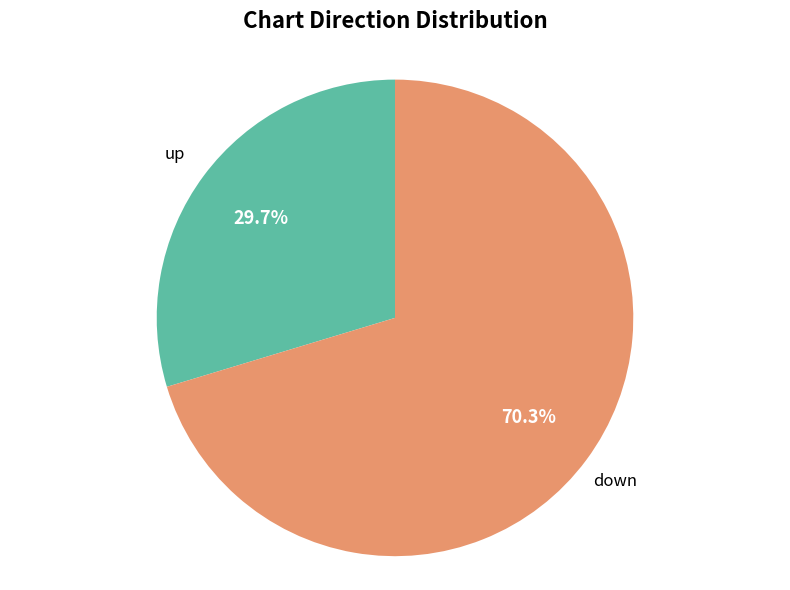

Does any single category account for the majority?

Yes